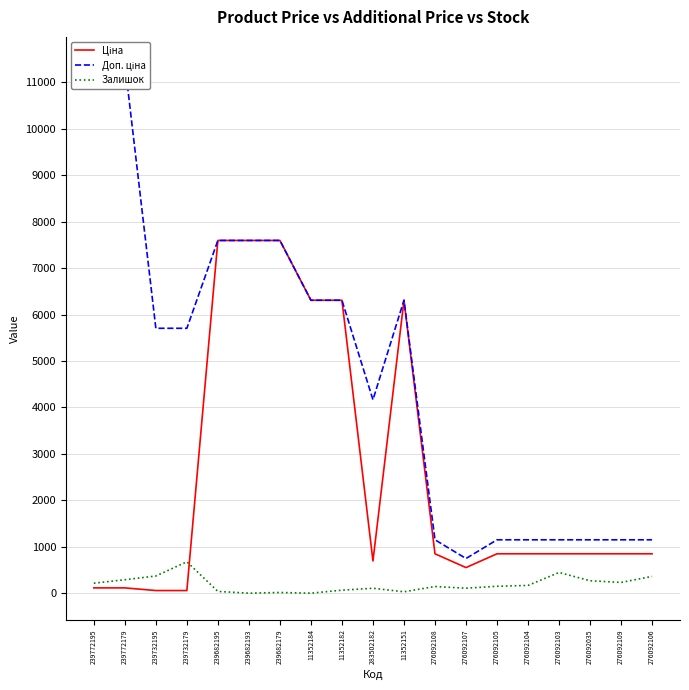

Is it true that Доп. ціна equals 3319.5 at 239732179?

False